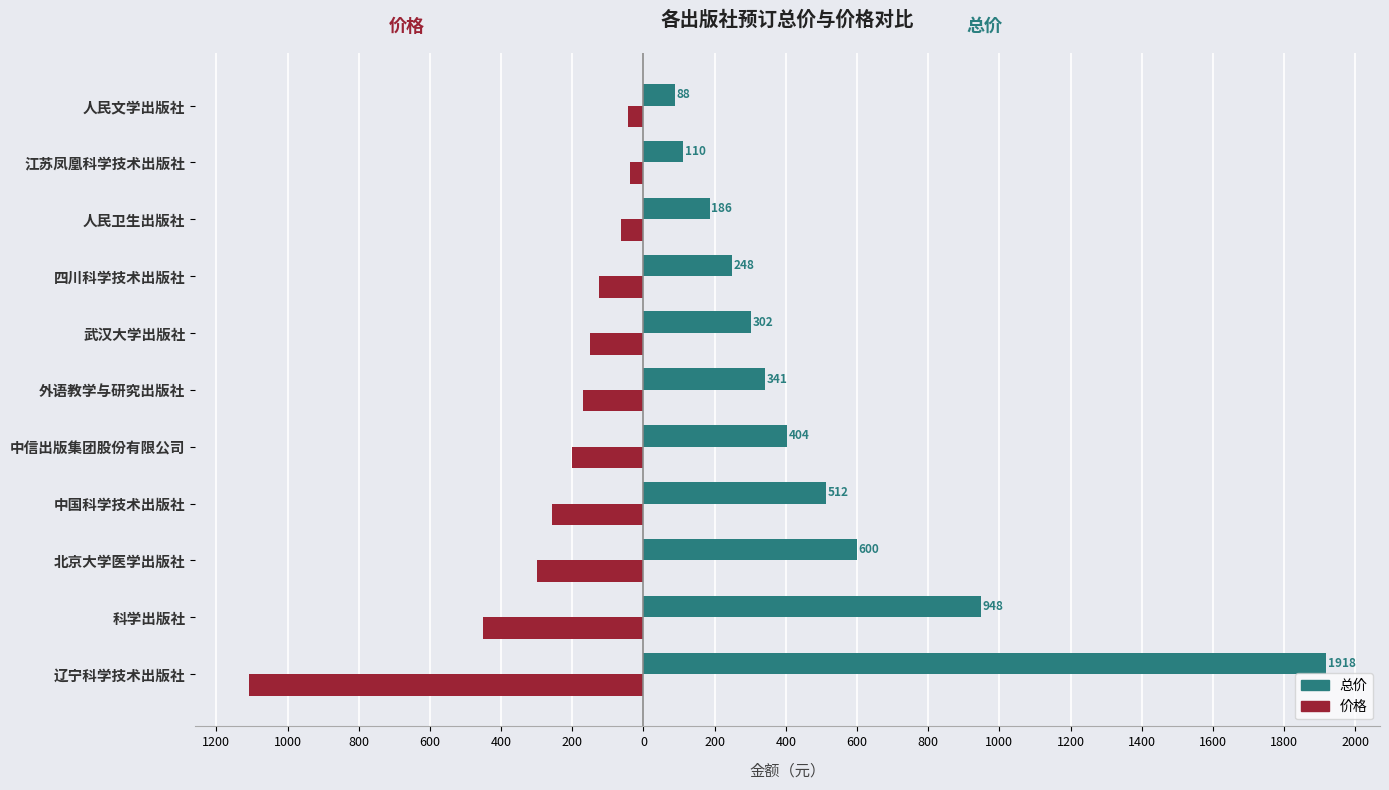

What are all the series names shown in the legend?

总价, 价格